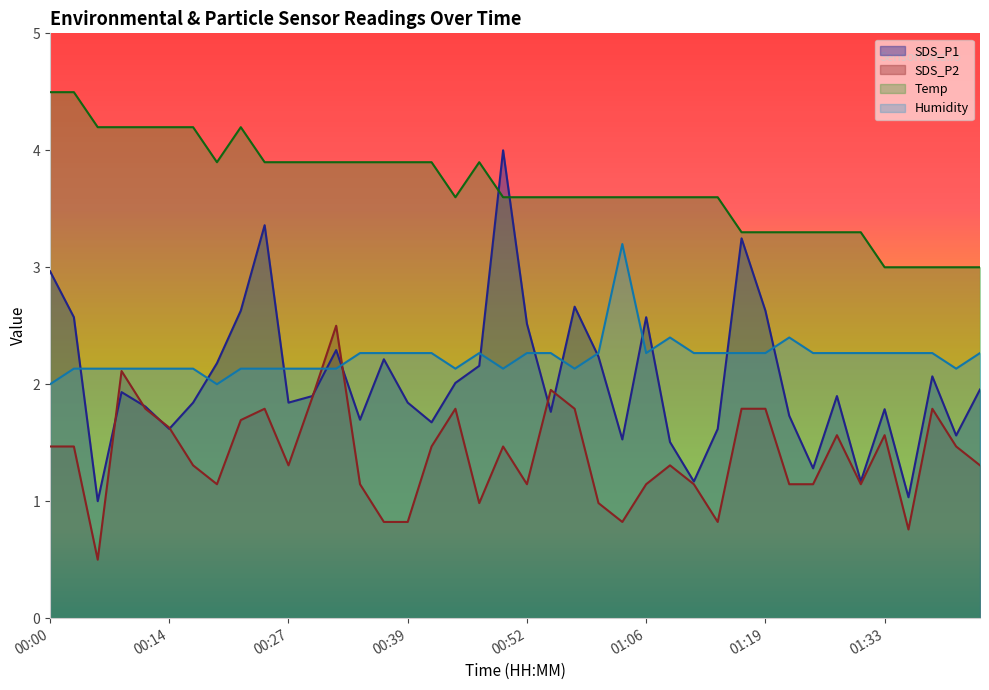

After their last crossing, which series has the higher values: SDS_P1 or SDS_P2?

SDS_P1